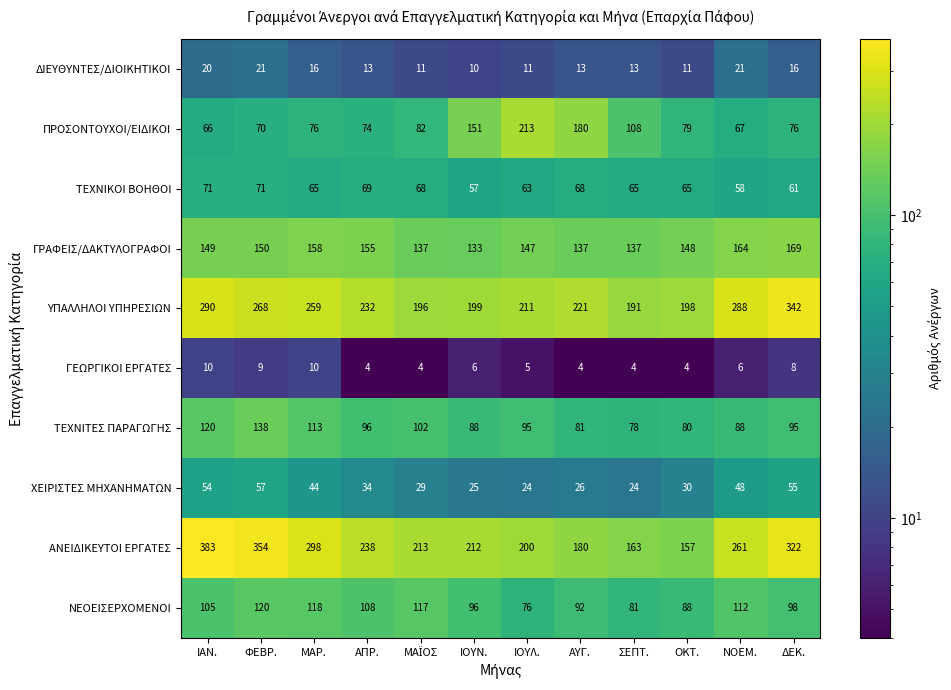

List the series in order of their peak value, lowest first.

ΓΕΩΡΓΙΚΟΙ ΕΡΓΑΤΕΣ, ΔΙΕΥΘΥΝΤΕΣ/ΔΙΟΙΚΗΤΙΚΟΙ, ΧΕΙΡΙΣΤΕΣ ΜΗΧΑΝΗΜΑΤΩΝ, ΤΕΧΝΙΚΟΙ ΒΟΗΘΟΙ, ΝΕΟΕΙΣΕΡΧΟΜΕΝΟΙ, ΤΕΧΝΙΤΕΣ ΠΑΡΑΓΩΓΗΣ, ΓΡΑΦΕΙΣ/ΔΑΚΤΥΛΟΓΡΑΦΟΙ, ΠΡΟΣΟΝΤΟΥΧΟΙ/ΕΙΔΙΚΟΙ, ΥΠΑΛΛΗΛΟΙ ΥΠΗΡΕΣΙΩΝ, ΑΝΕΙΔΙΚΕΥΤΟΙ ΕΡΓΑΤΕΣ